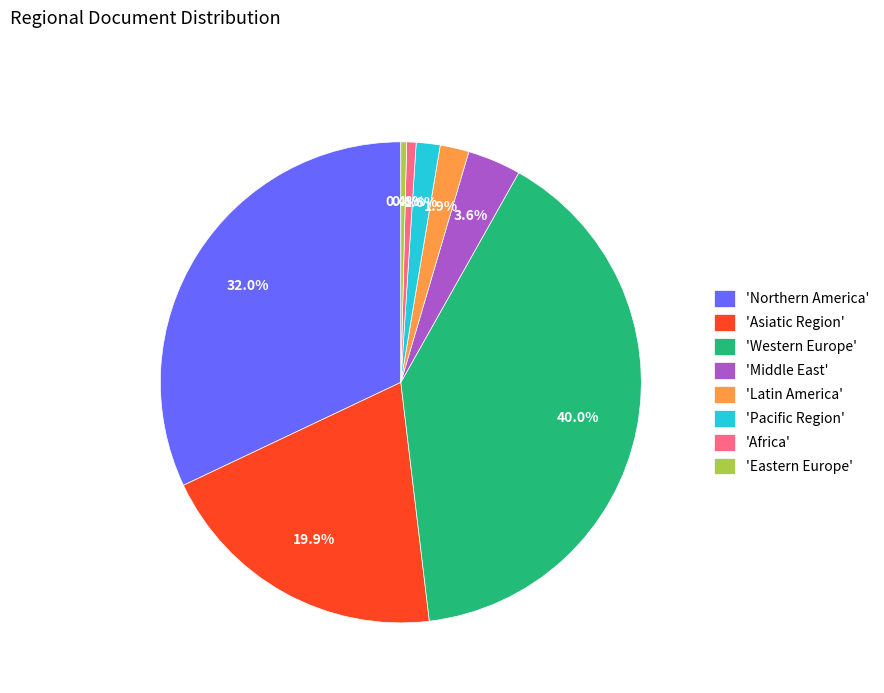

Does 'Middle East' represent more than half of the total?

No